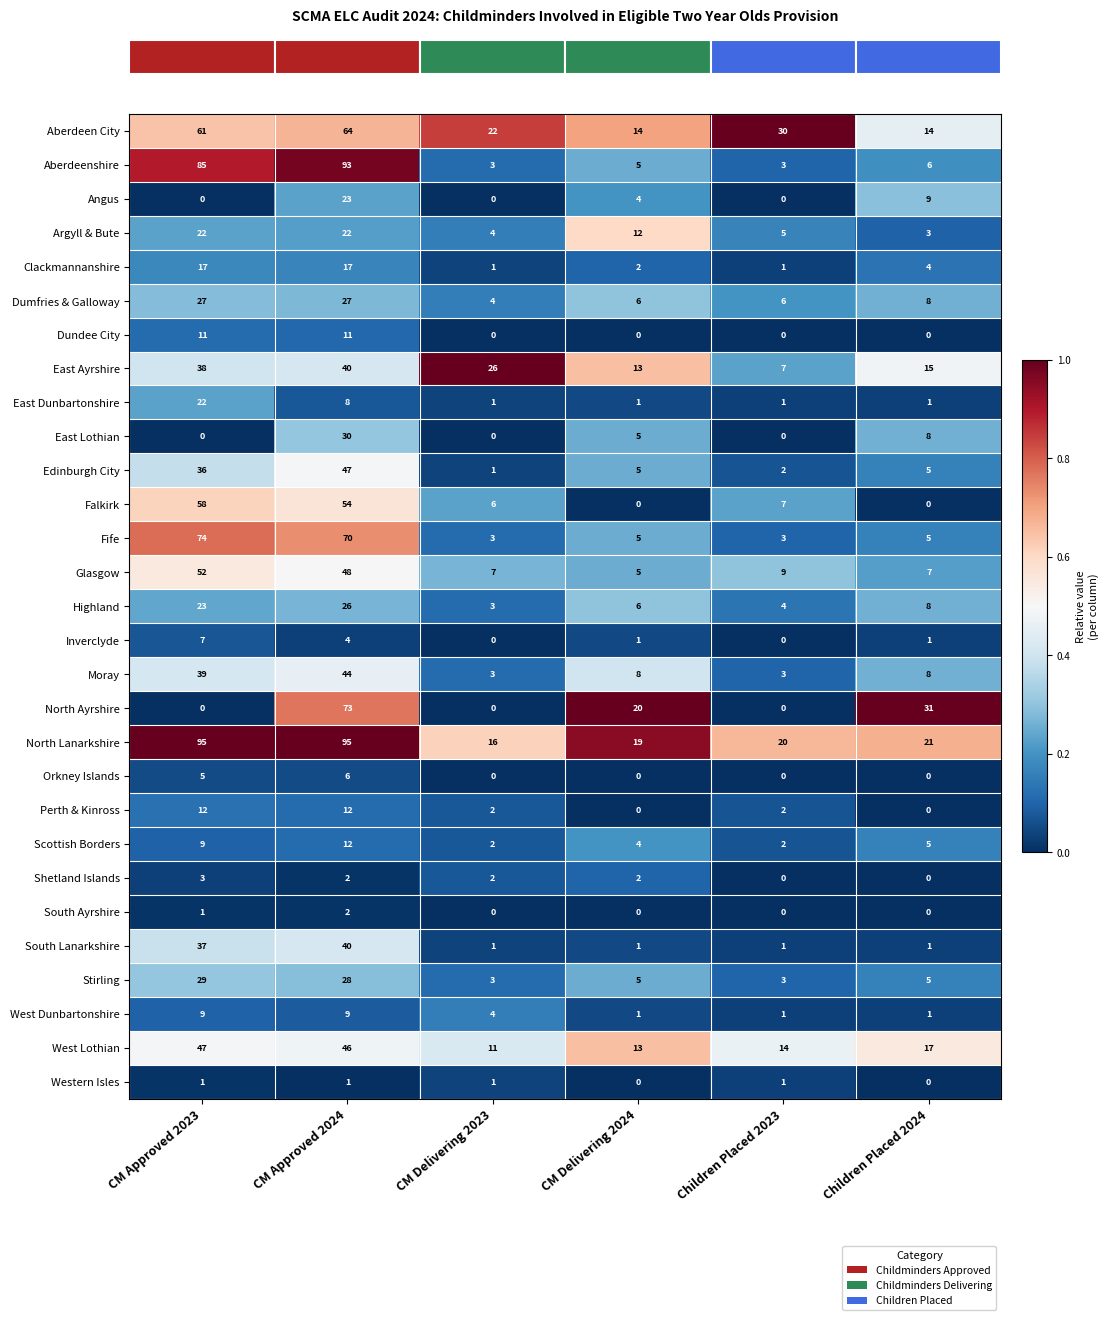

What value does the Clackmannanshire series have at Children Placed 2024?

4